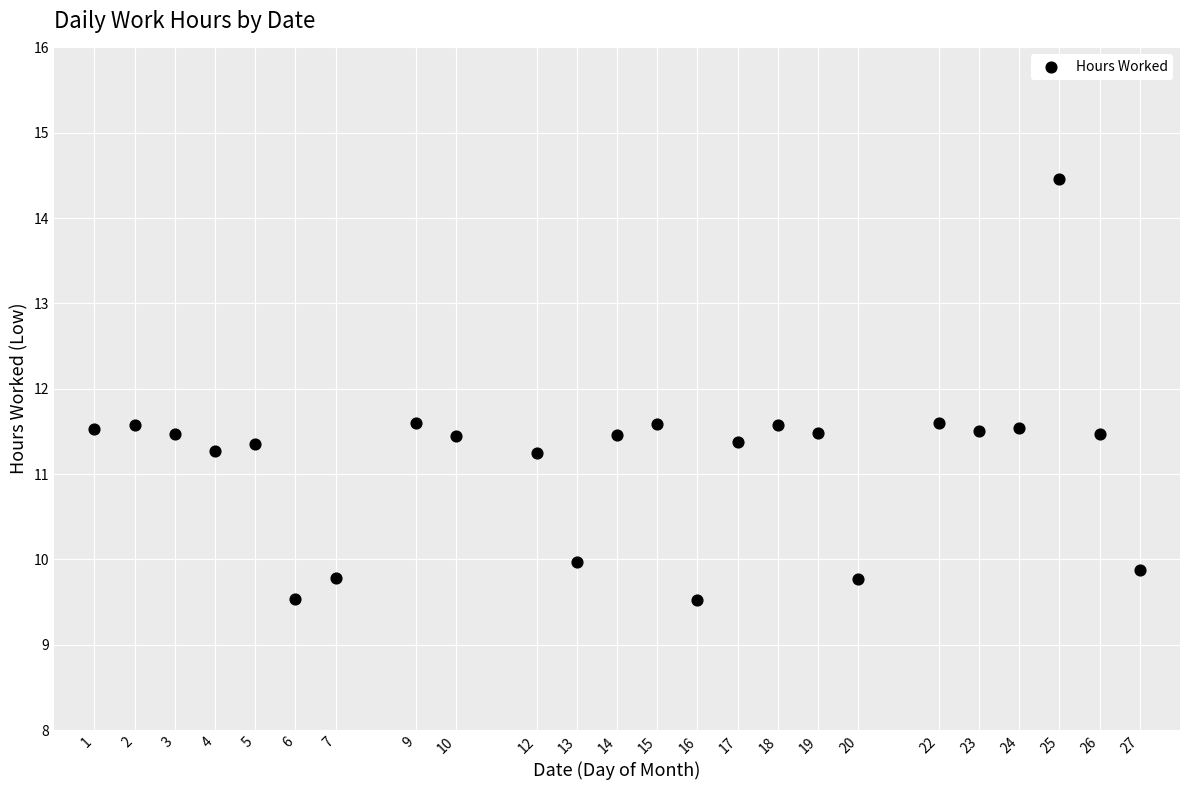

What is the range of Y values (max minus min)?

4.9